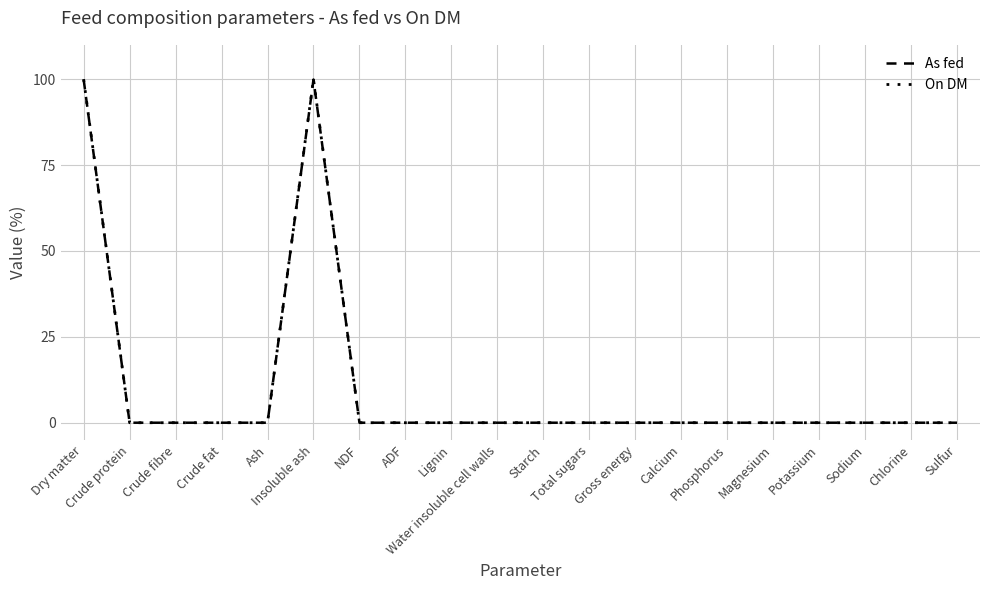

Is this an area chart (filled region under the line)?

No